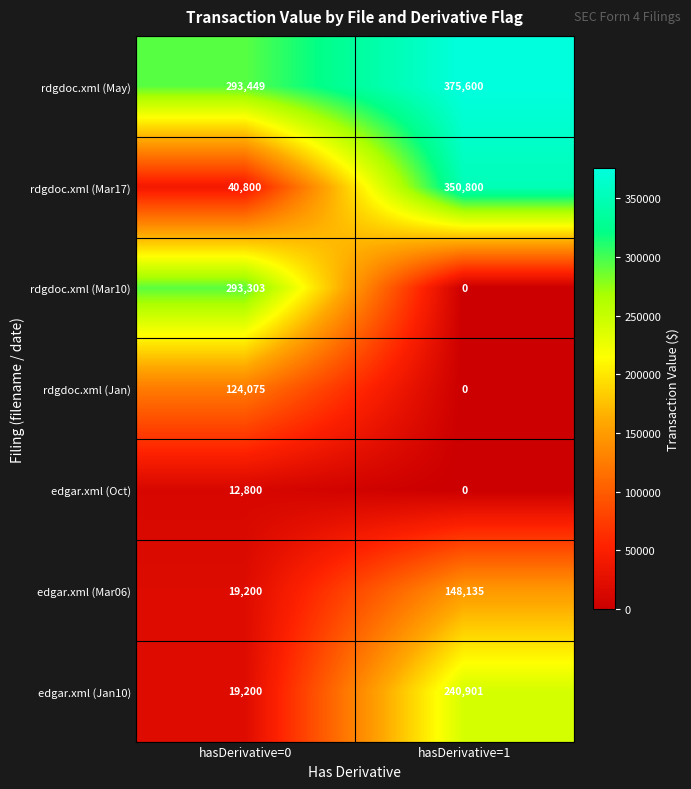

At which category is the sum across all series the highest?

hasDerivative=1